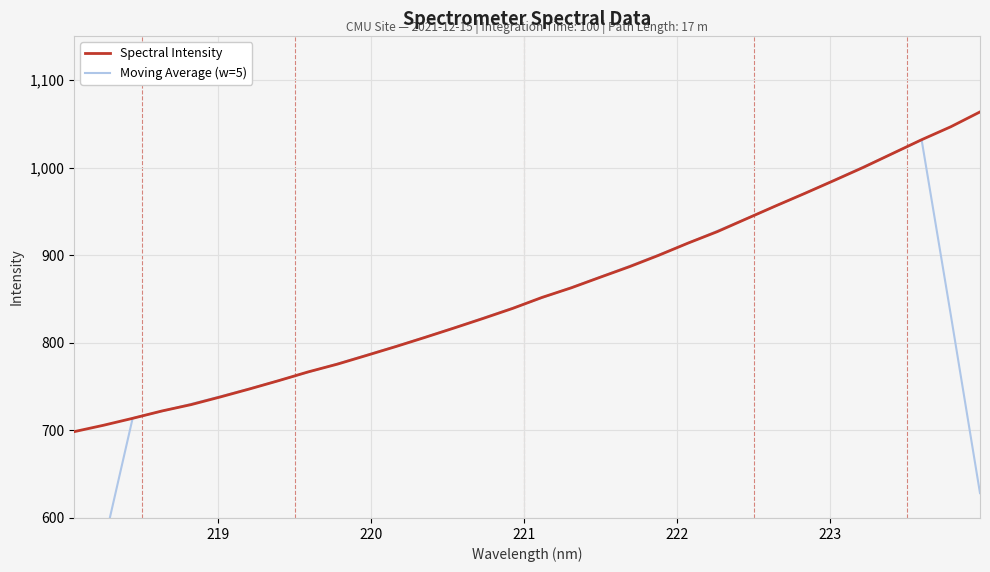

How many data points in Moving Average (w=5) are less than 831?

16